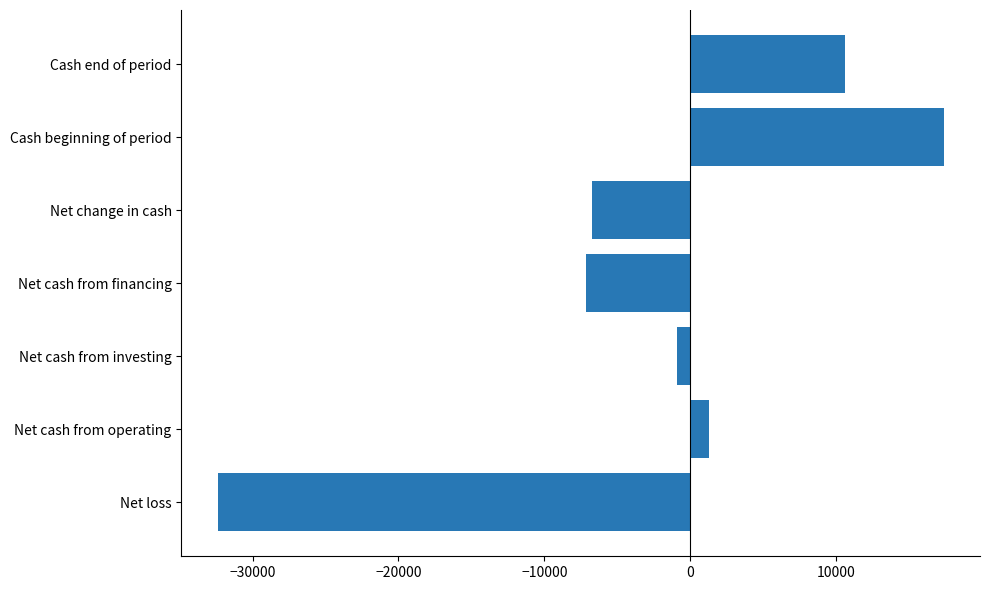

What is the average value?

-2551